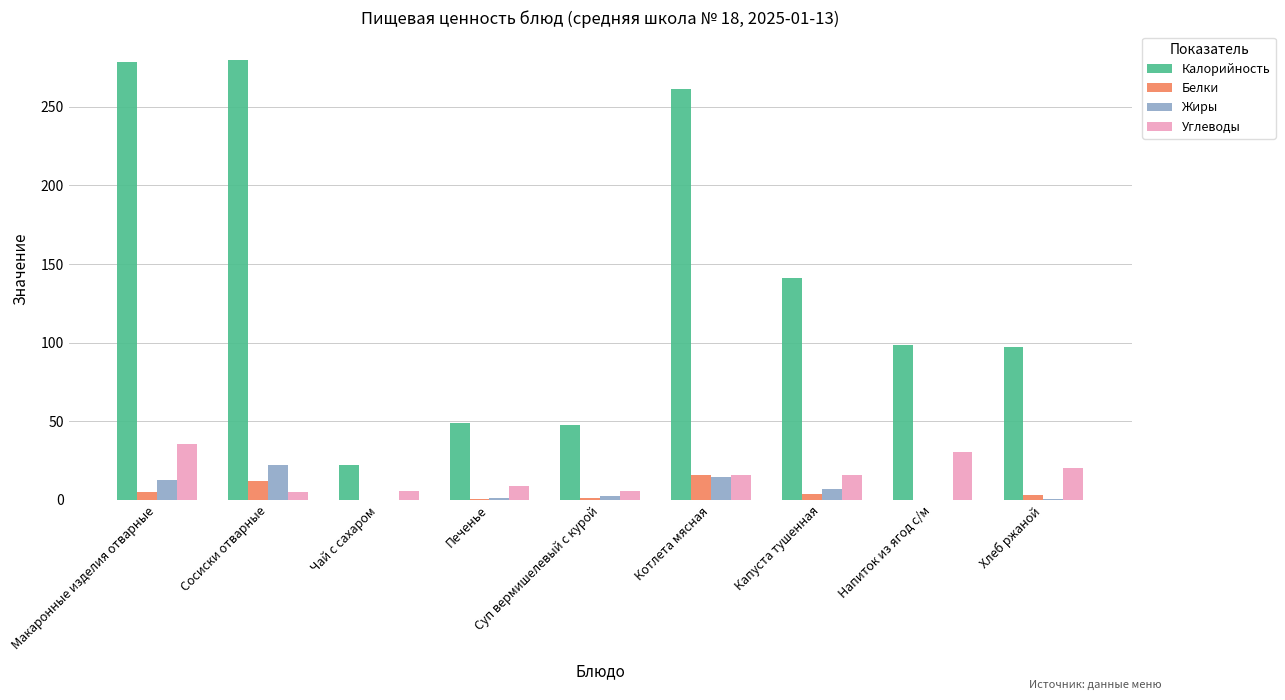

What is the sum of all Белки values?

42.5